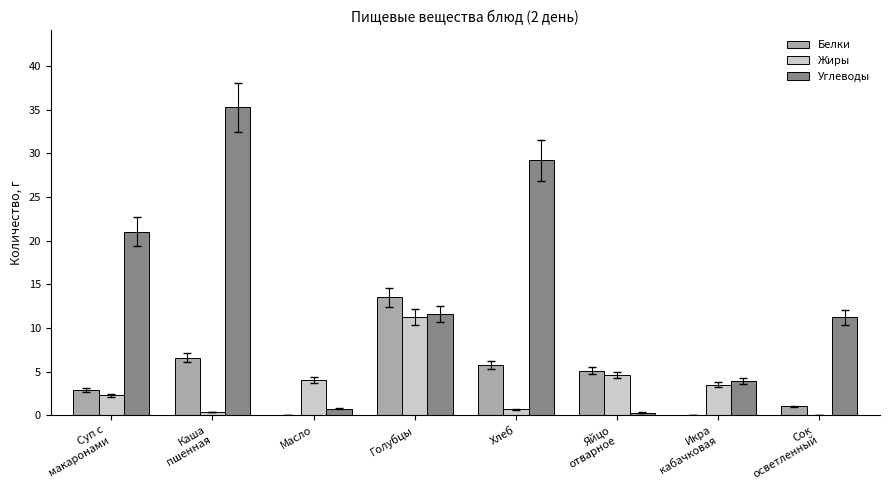

How many distinct data groups are displayed?

3